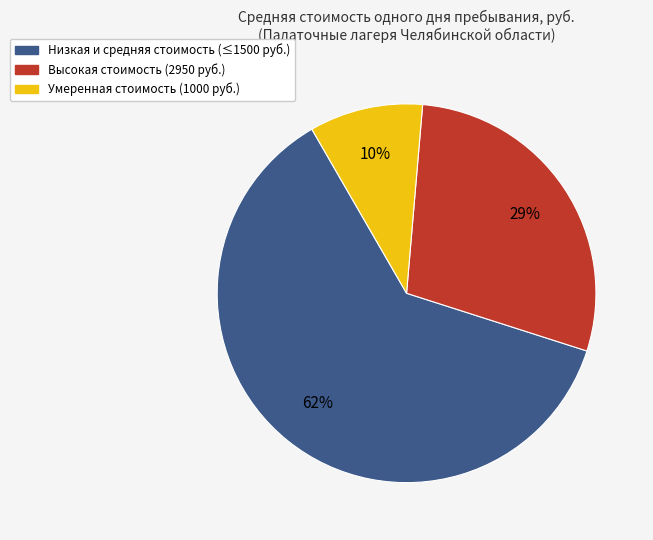

To the nearest percent, what is the average slice percentage?

33%